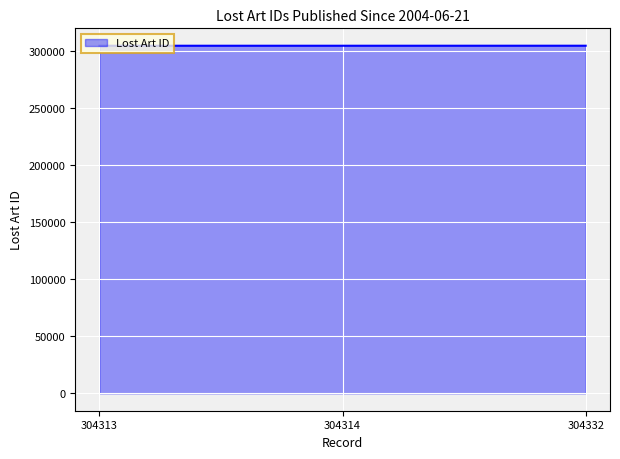

Does the chart have visible grid lines?

Yes